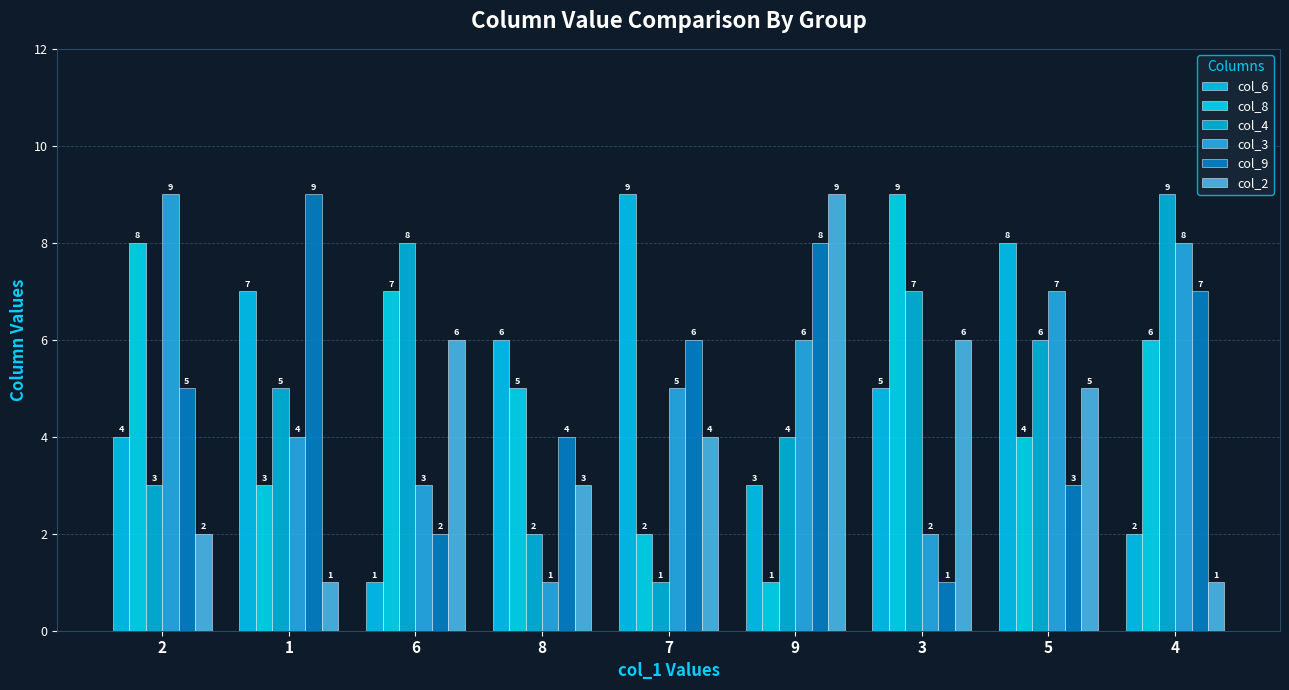

How many data points does each series have?

9